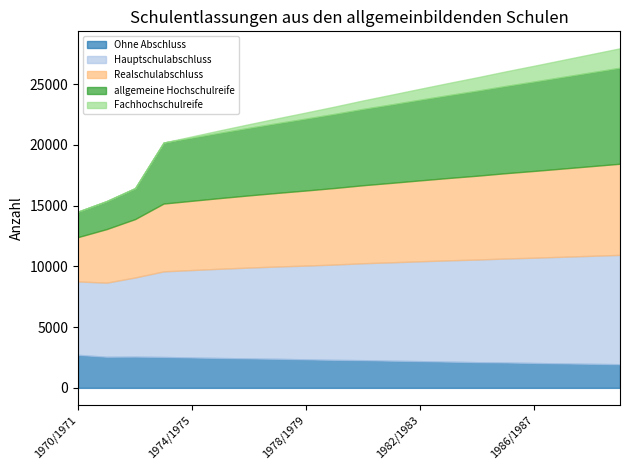

At which label is Hauptschulabschluss closest to 7523?

1976/1977